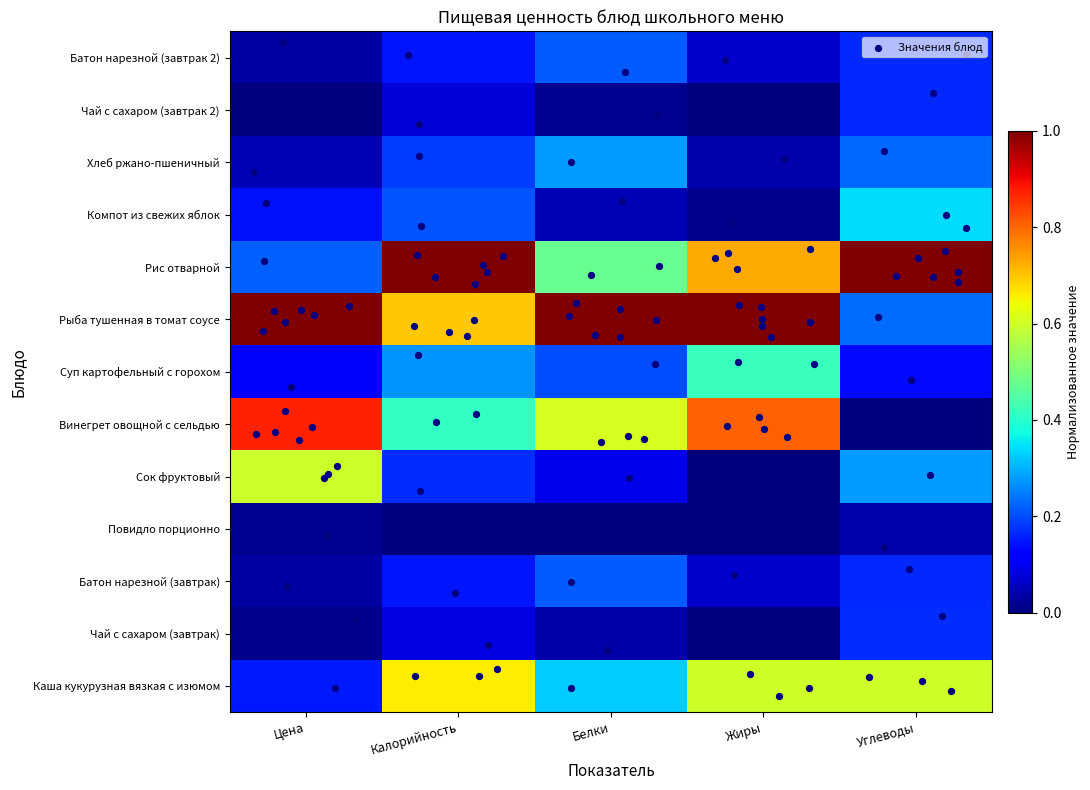

What is the difference between the highest and lowest values at Калорийность?

1.0